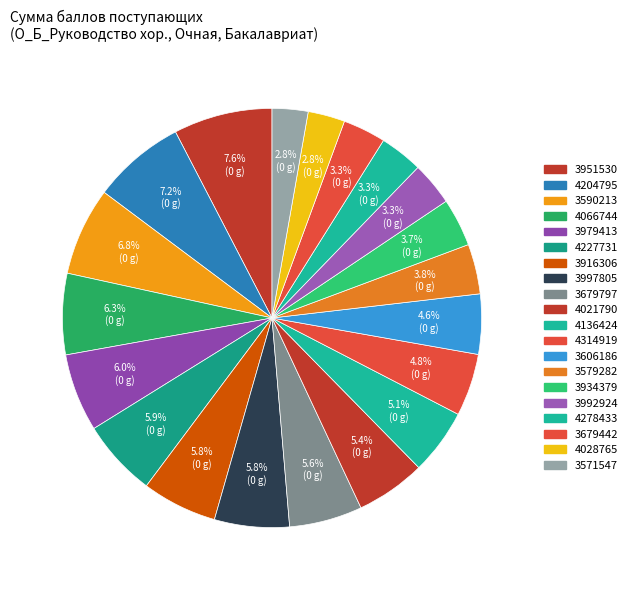

What percentage is NOT represented by 4204795?

92.8%